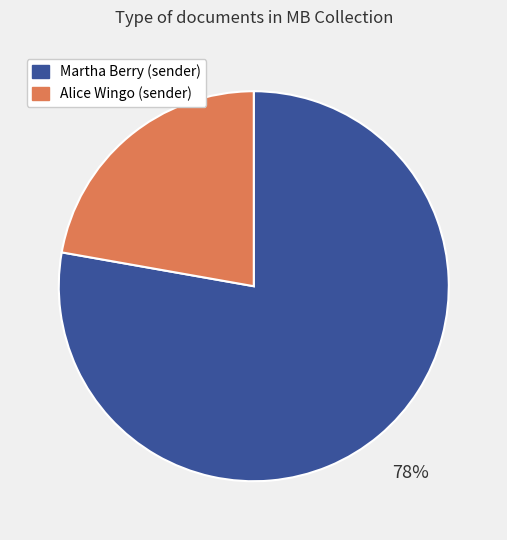

Does any single category account for the majority?

Yes